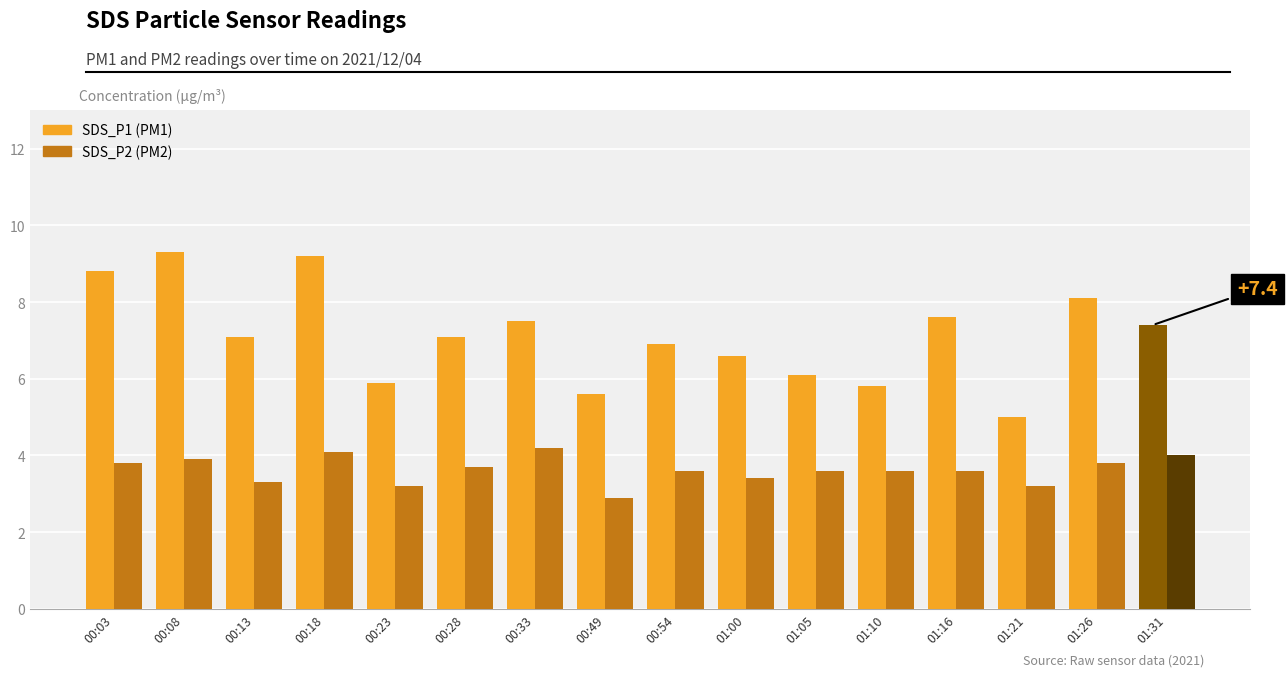

What is the spread (max minus min) of values at 01:26?

4.3